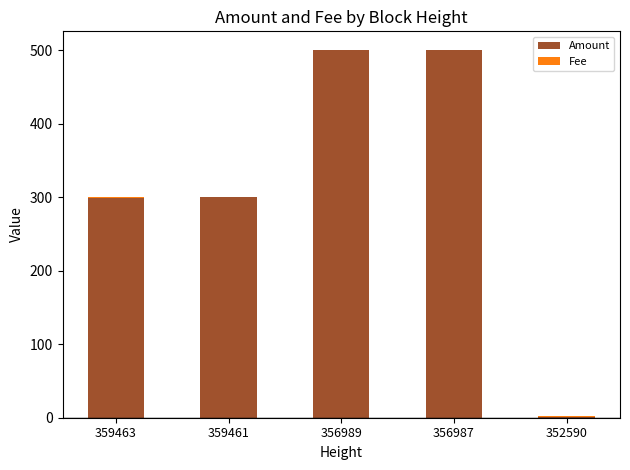

The Amount series shows 299 at 359463. True or false?

True